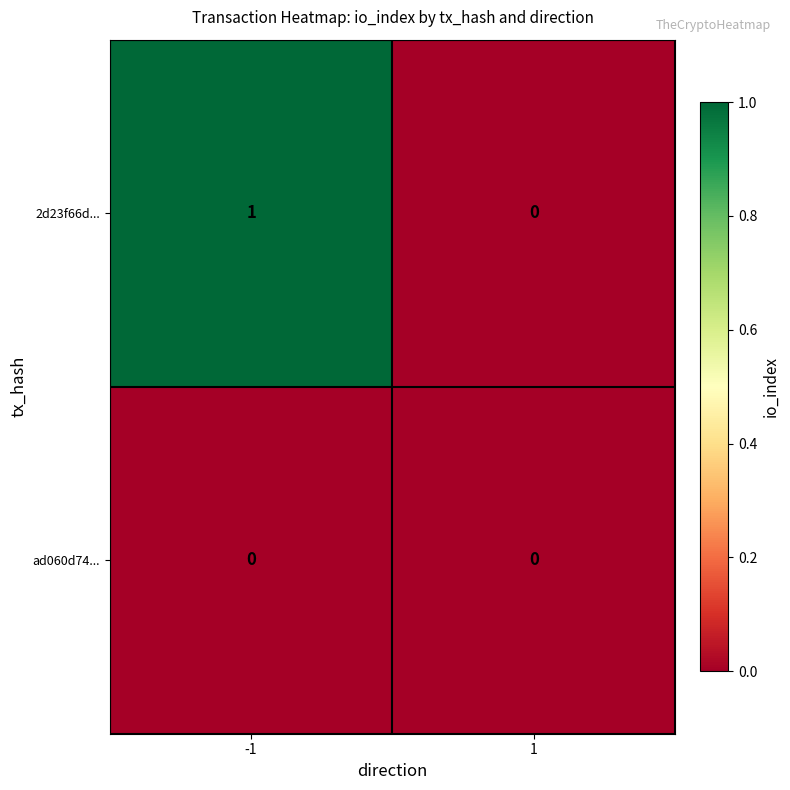

At which category is the sum across all series the highest?

-1